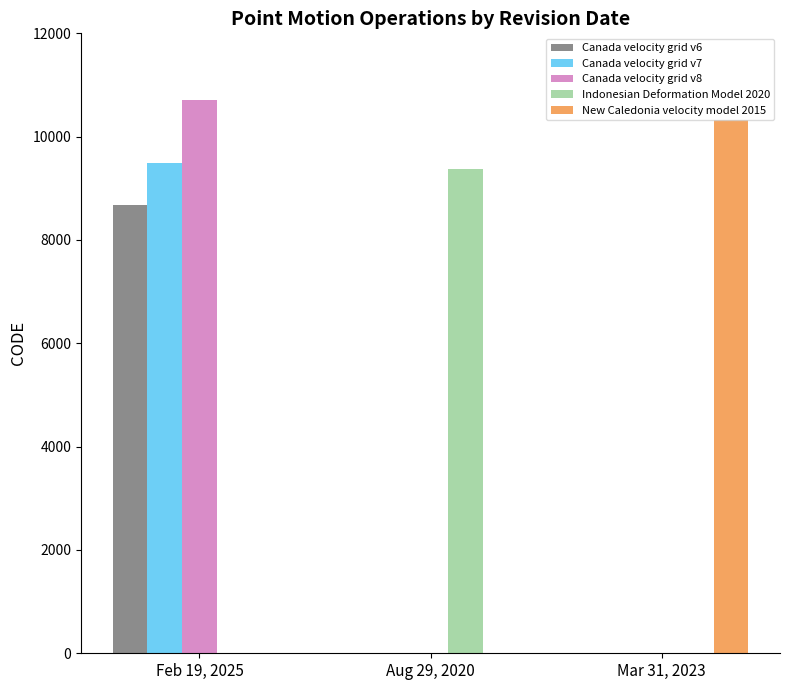

At which category is the sum across all series the highest?

Feb 19, 2025